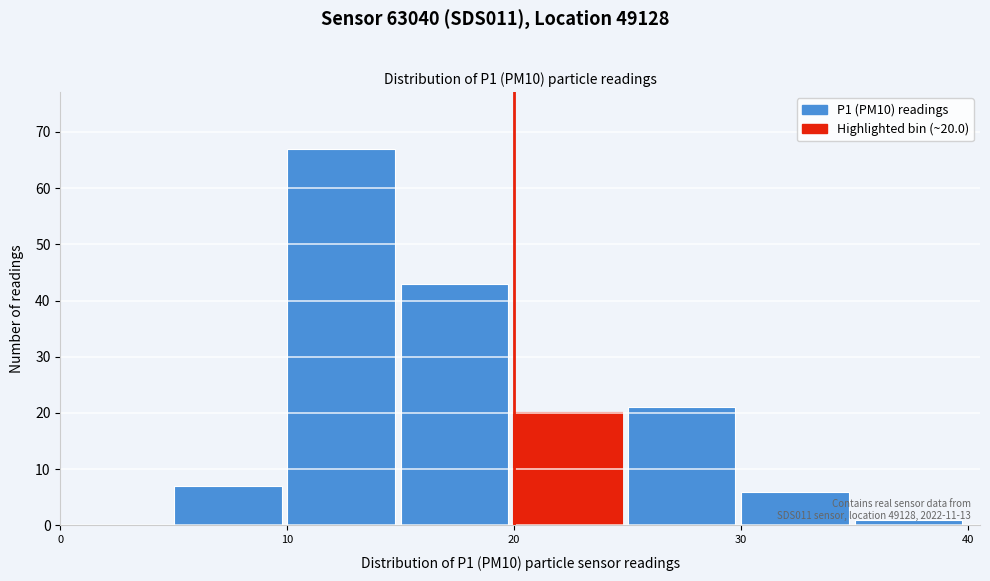

Which range on the x-axis has the tallest bar?

10 to 15